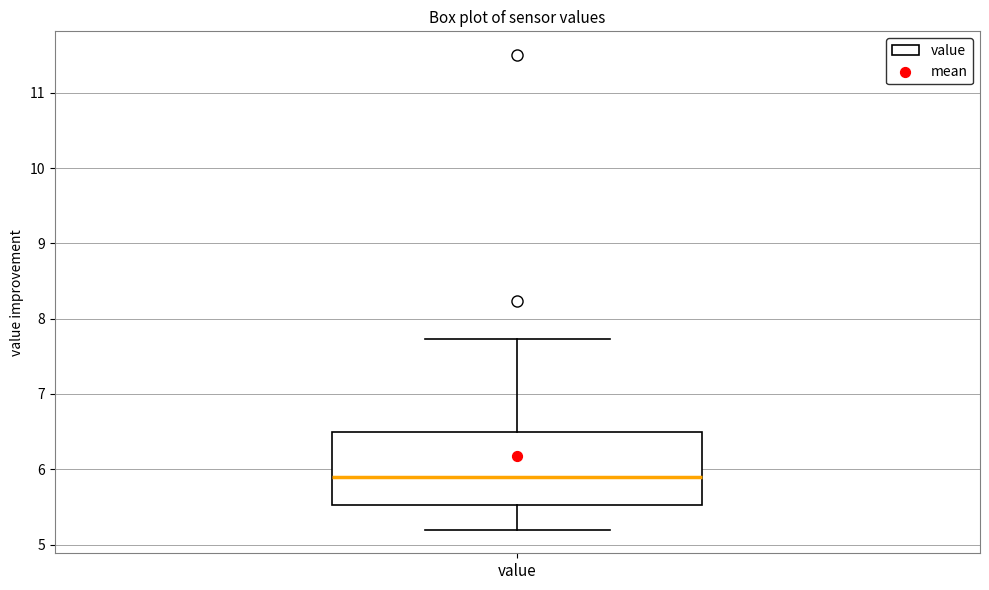

Transcribe this box plot: give where the median line is, the range the box spans, and where the two whiskers end, as read against the y-axis. The values are not printed on the chart, so give them approximately, as read against the axis.

median 5.9, box 5.5 to 6.5, whiskers 5.2 to 7.7